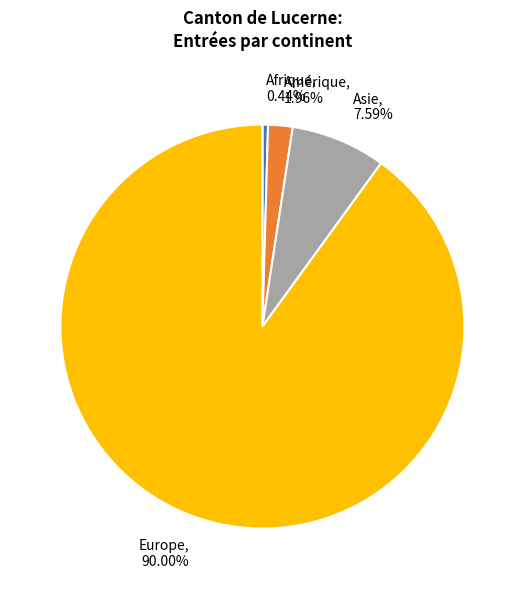

To the nearest percent, what is the difference between the Afrique and Europe slice percentages?

90%